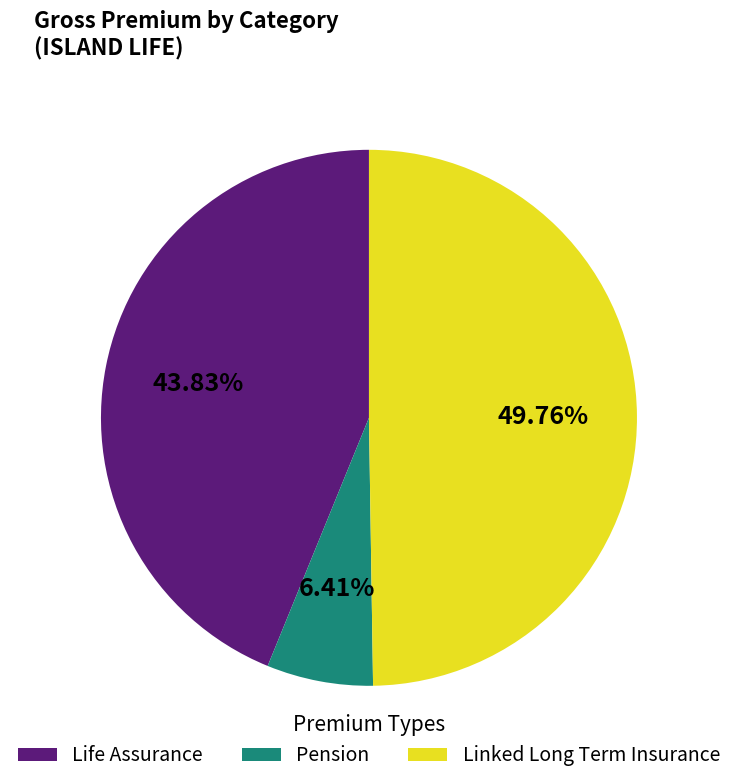

Which slice is the largest?

Linked Long Term Insurance